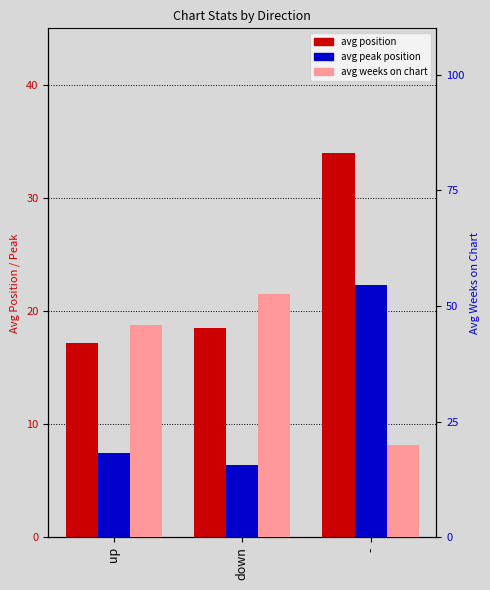

How many groups of bars are there?

3